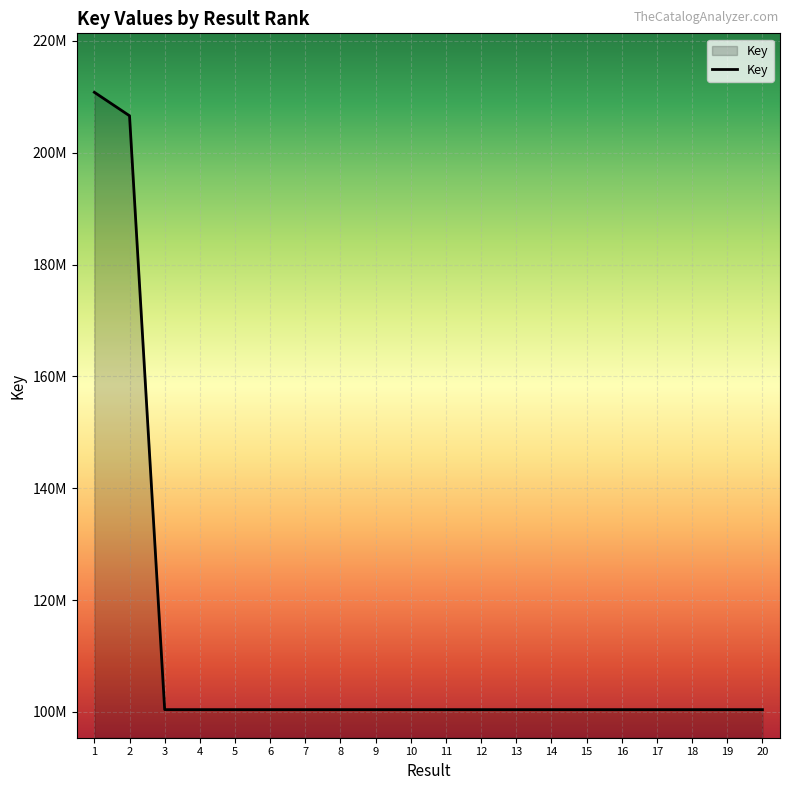

Is this an area chart (filled region under the line)?

Yes